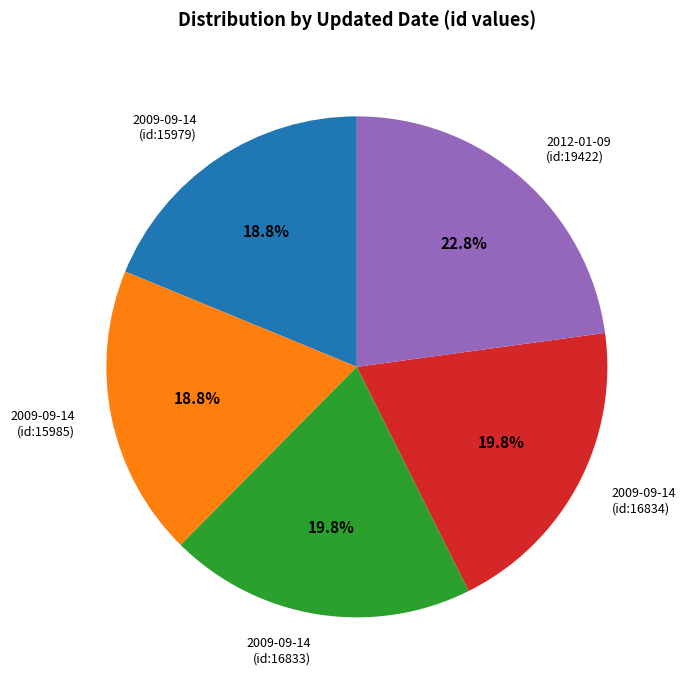

Which has a higher value, 2012-01-09 (id:19422) or 2009-09-14 (id:16833)?

2012-01-09 (id:19422)